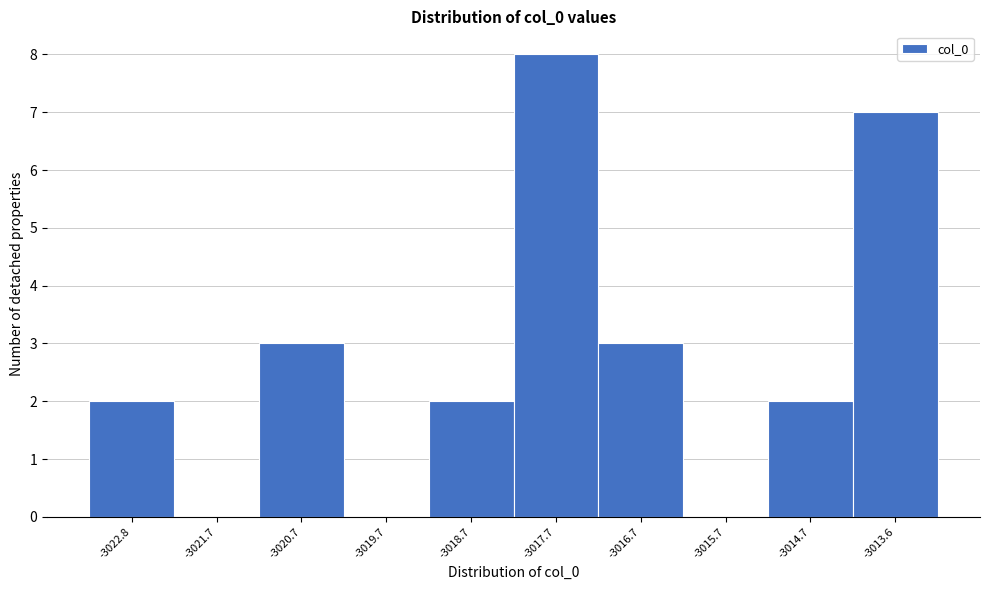

Reading left to right, transcribe this chart: for each bar, give the range it covers on the x-axis and its height. Neither the bar edges nor the heights are printed on the chart, so give them approximately, as read against the axes.

-3023.2 to -3022.2: 2
-3022.2 to -3021.2: 0
-3021.2 to -3020.2: 3
-3020.2 to -3019.2: 0
-3019.2 to -3018.2: 2
-3018.2 to -3017.2: 8
-3017.2 to -3016.2: 3
-3016.2 to -3015.2: 0
-3015.2 to -3014.2: 2
-3014.2 to -3013.2: 7